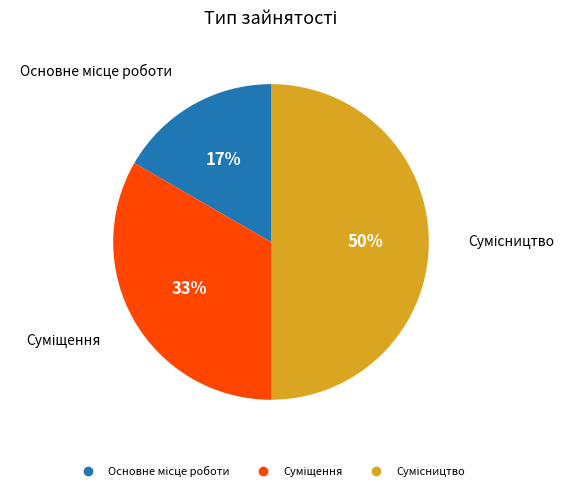

How many segments does this pie chart have?

3